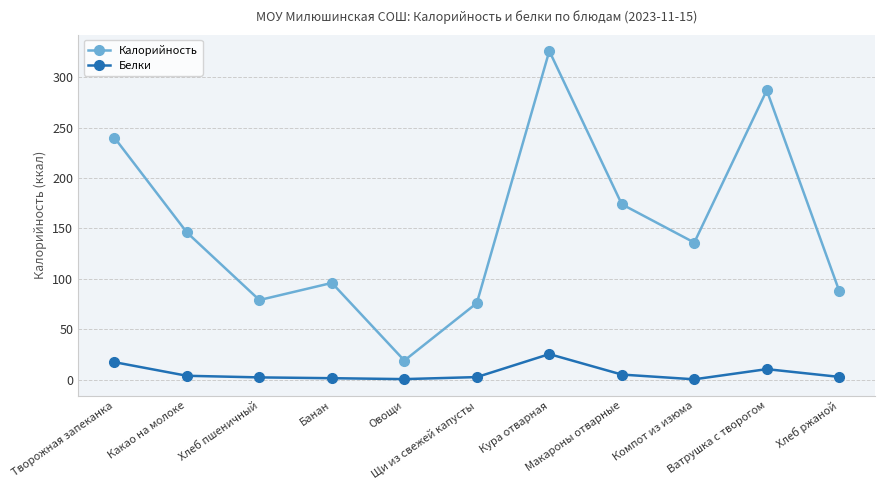

Rank the series by their average value, from lowest to highest.

Белки, Калорийность